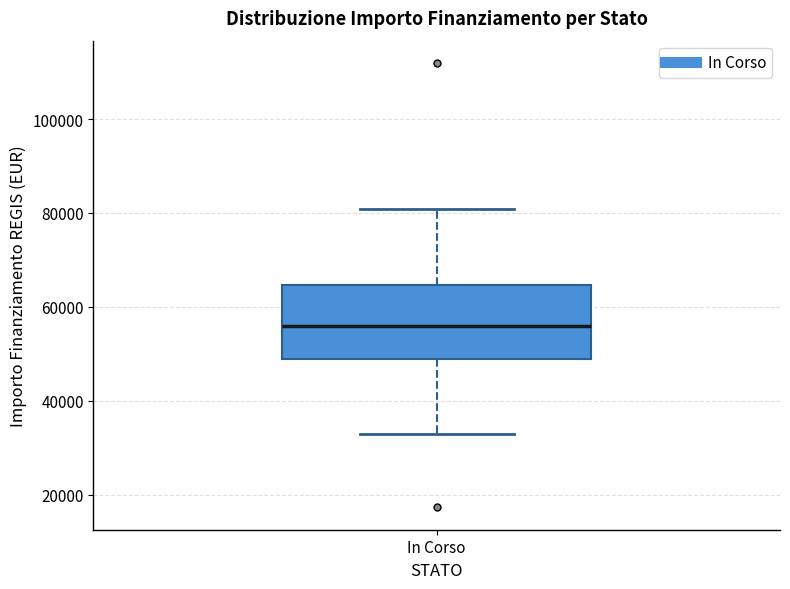

Where does the median line of the box for In Corso sit on the y-axis? The values are not printed on the chart, so give them approximately, as read against the axis.

56000